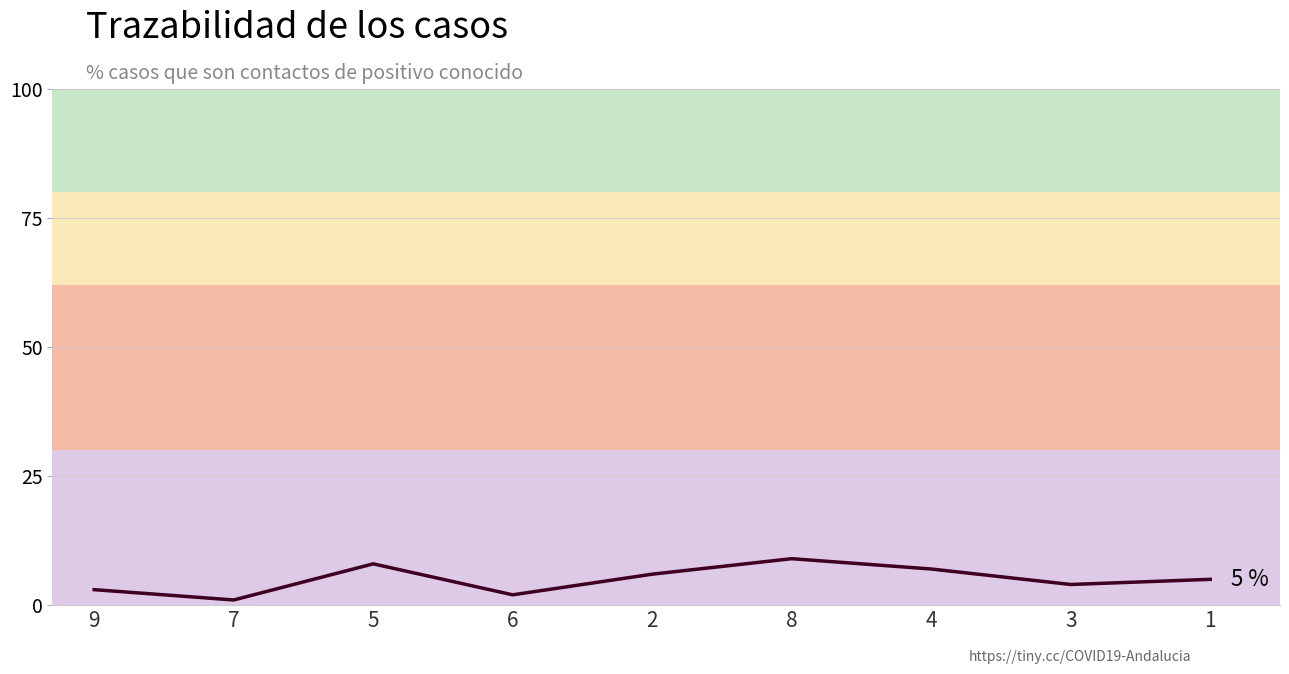

Reading right to left, list all the values displayed in this chart.

5	4	7	9	6	2	8	1	3